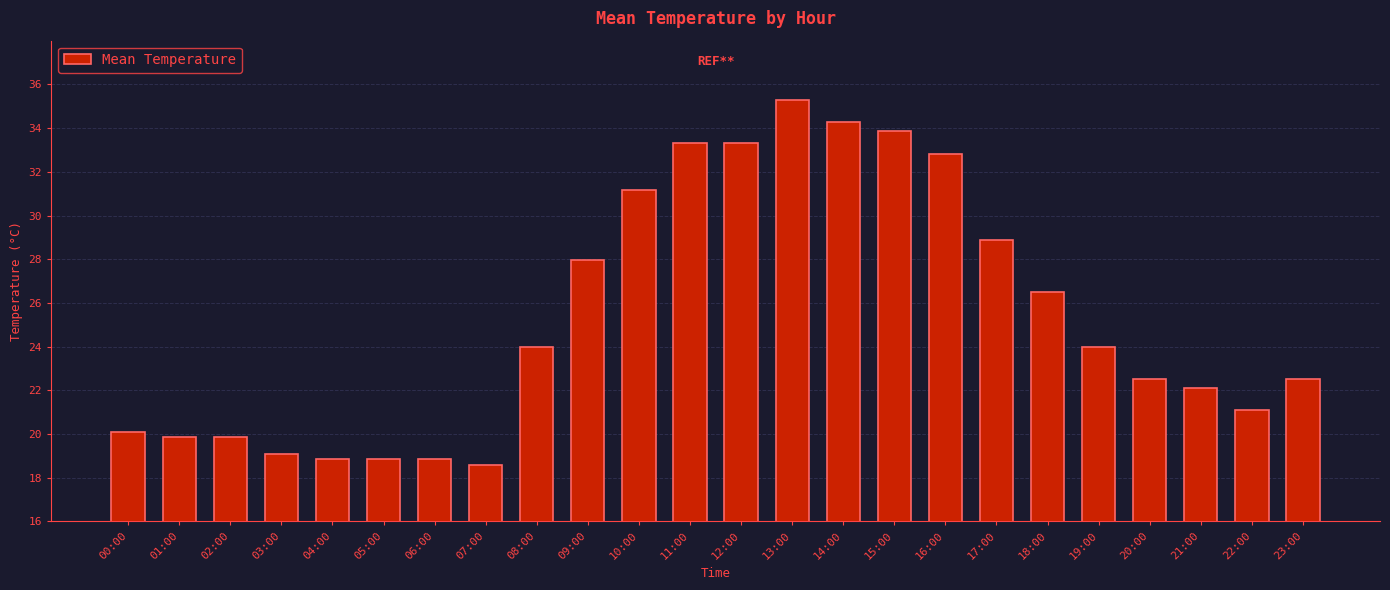

What is the minimum value shown in the chart?

18.6